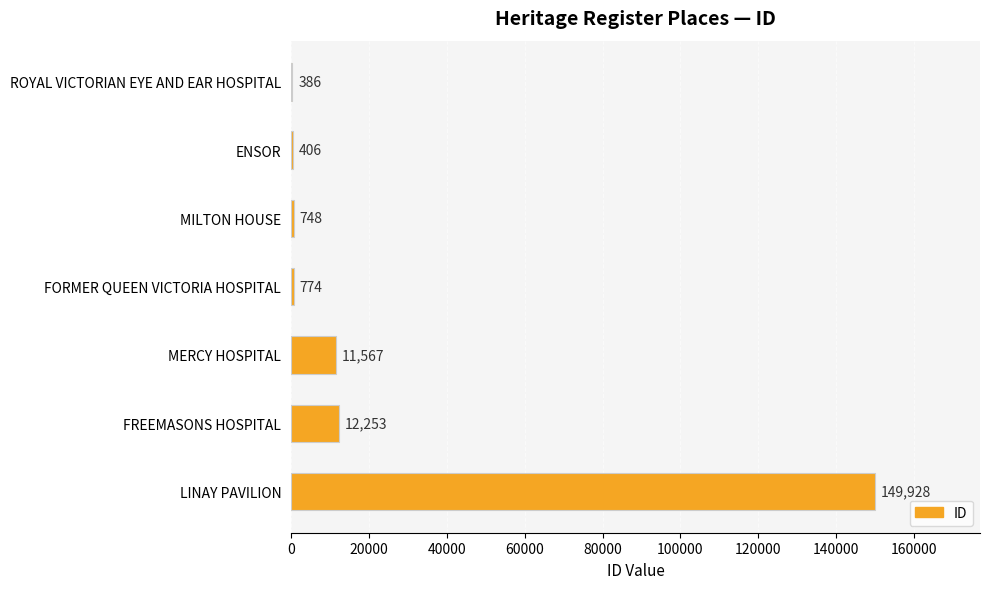

What is the sum of all values?

176062